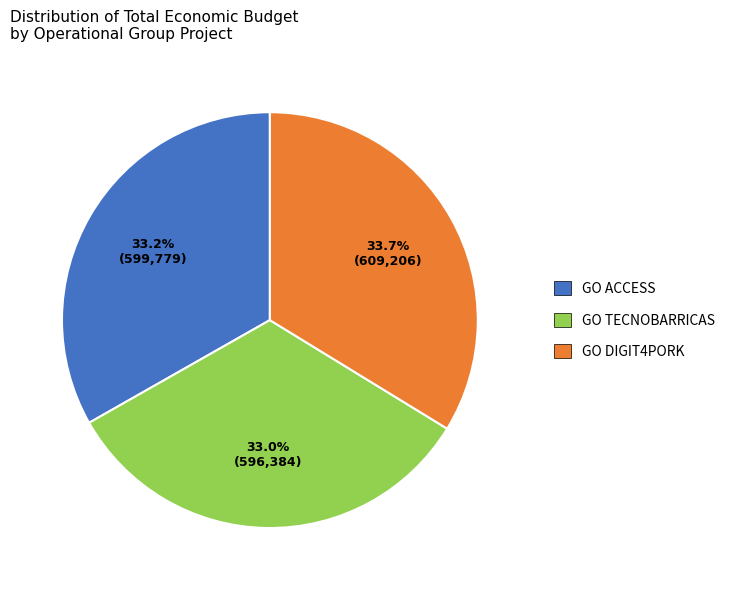

Count the number of slices in the pie.

3